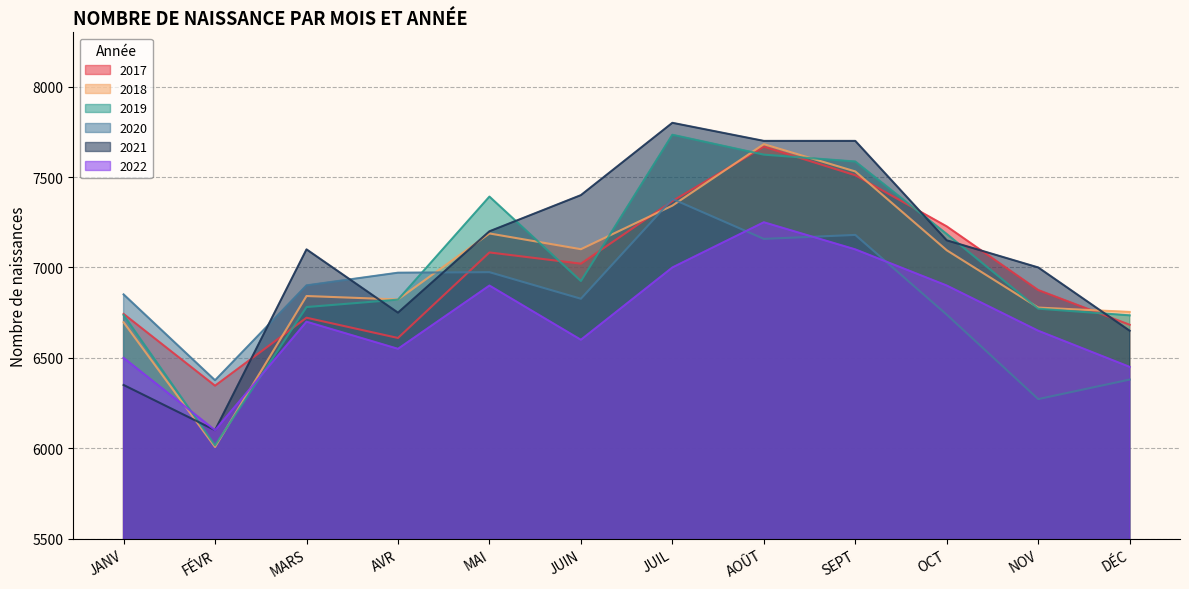

At how many categories does at least one series exceed 6889?

9